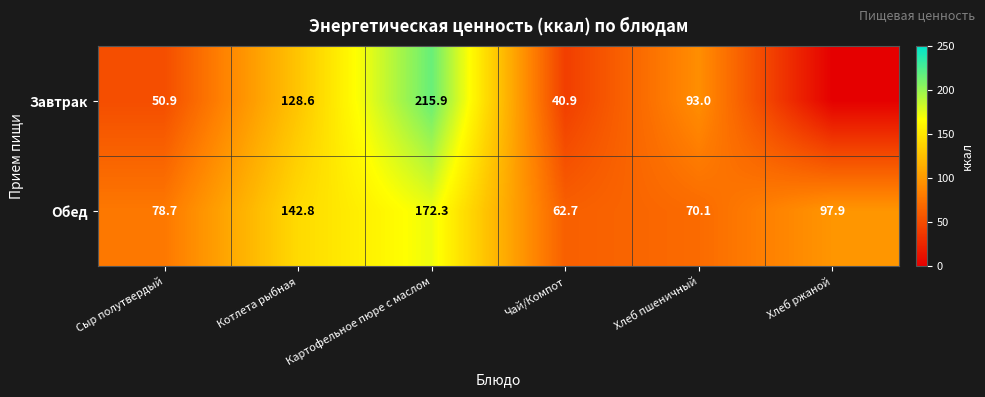

Rank the series by their average value, from lowest to highest.

Завтрак, Обед